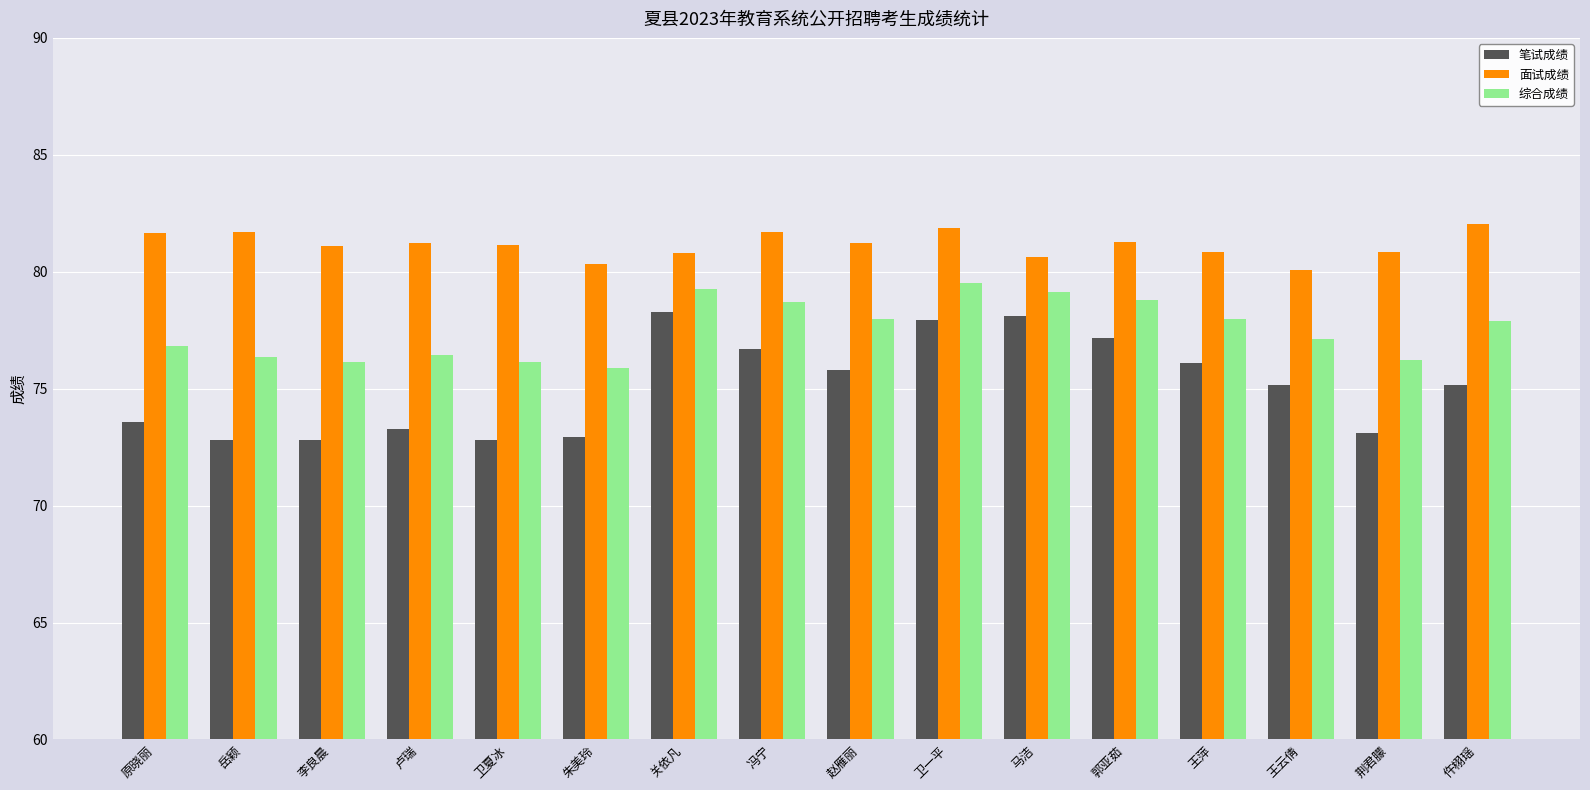

What is the maximum value for 综合成绩?

79.5